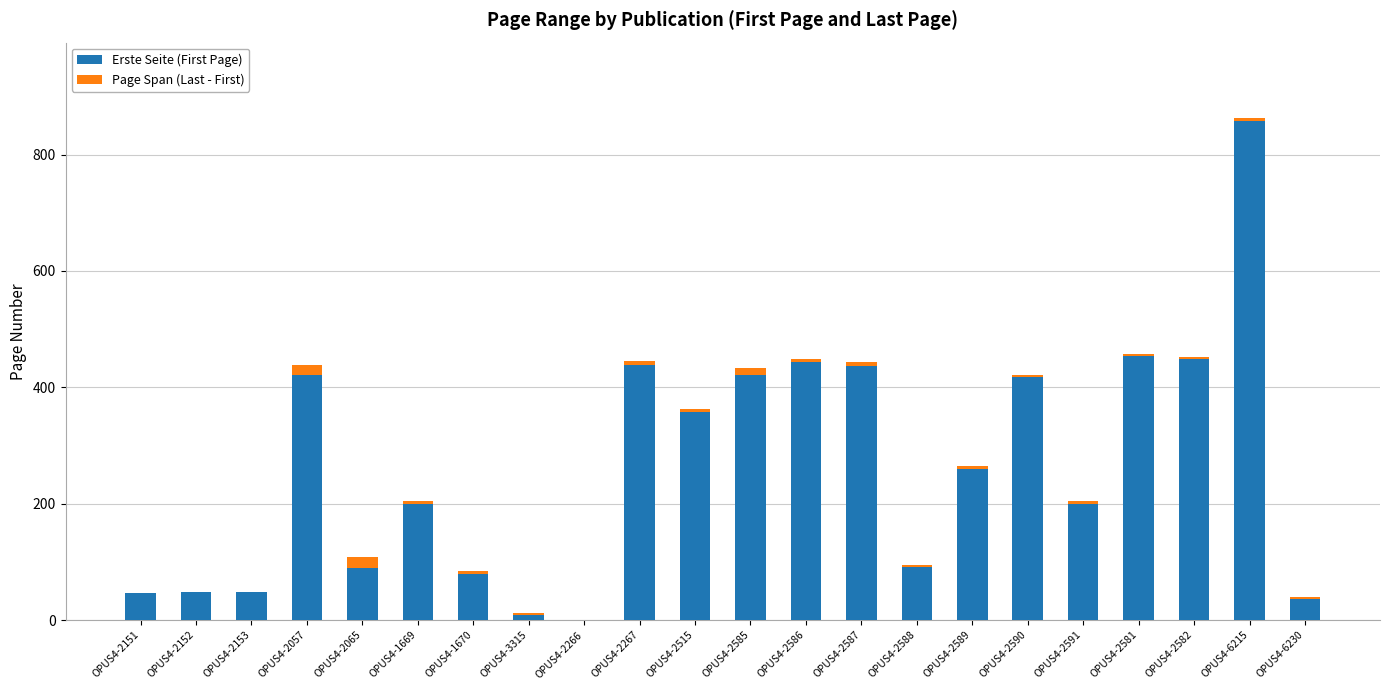

True or false: Erste Seite (First Page) has a value of 46 at OPUS4-2151.

True